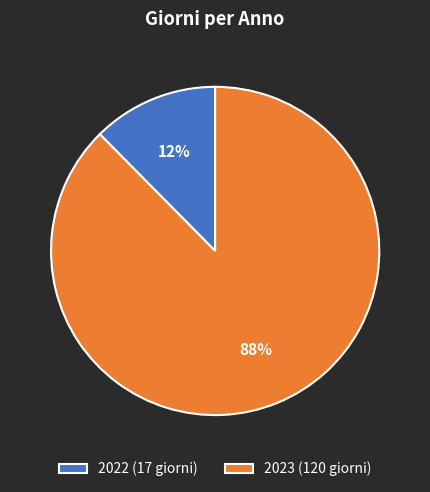

Is the sum of 2023 (120 giorni) and 2022 (17 giorni) greater than half?

Yes